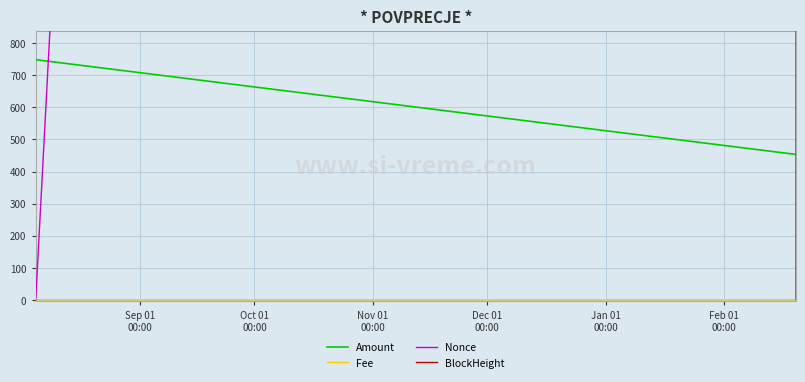

True or false: Fee and BlockHeight cross at least once.

False